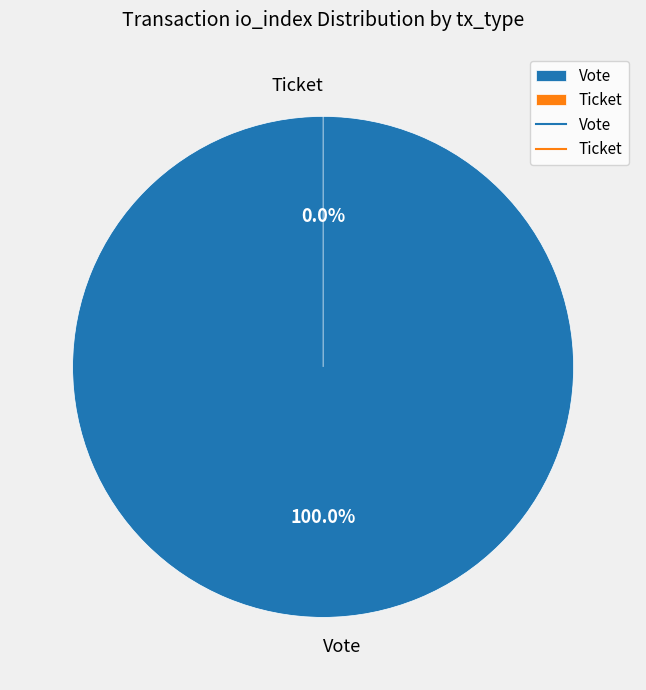

Rank the categories by value from highest to lowest.

Vote, Ticket